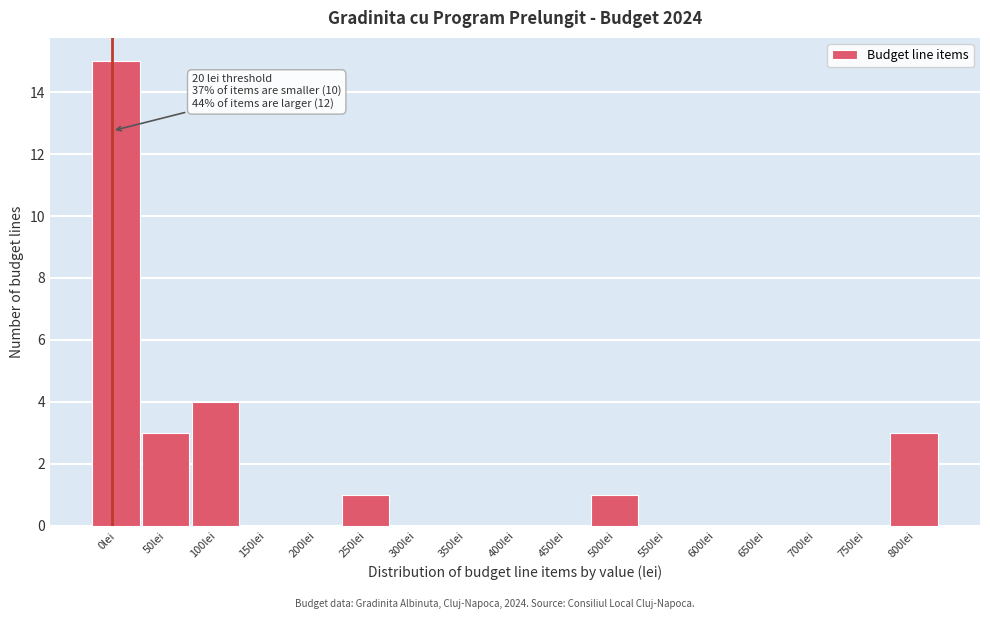

Reading left to right, what are all the values shown in this chart?

0lei=15	50lei=3	100lei=4	150lei=0	200lei=0	250lei=1	300lei=0	350lei=0	400lei=0	450lei=0	500lei=1	550lei=0	600lei=0	650lei=0	700lei=0	750lei=0	800lei=3